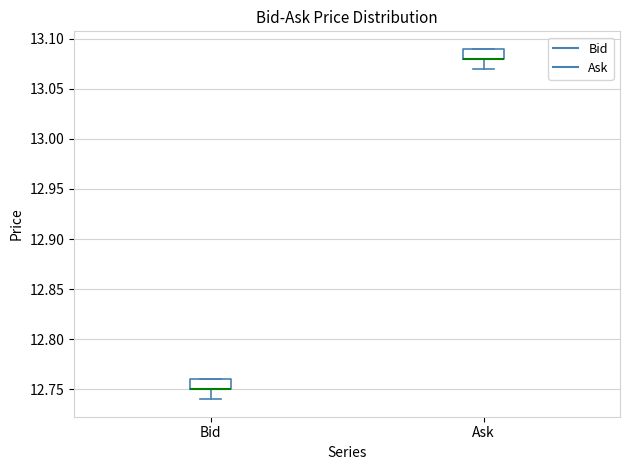

Where is the upper edge of the box for Ask on the y-axis? The values are not printed on the chart, so give them approximately, as read against the axis.

13.09